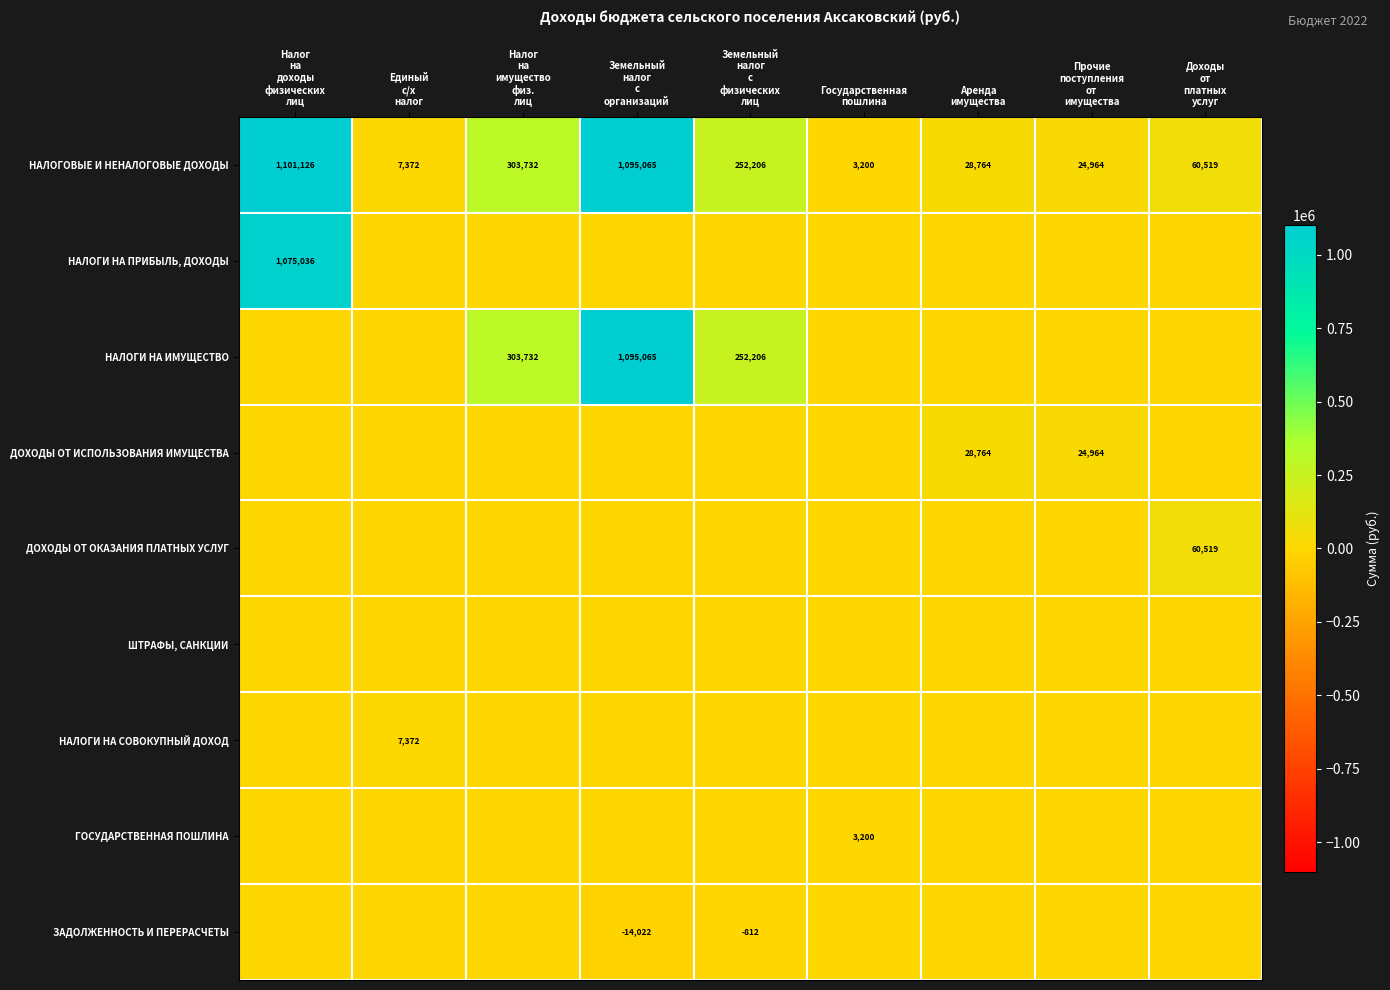

What is the total value across all series at Государственная
пошлина?

6400.0